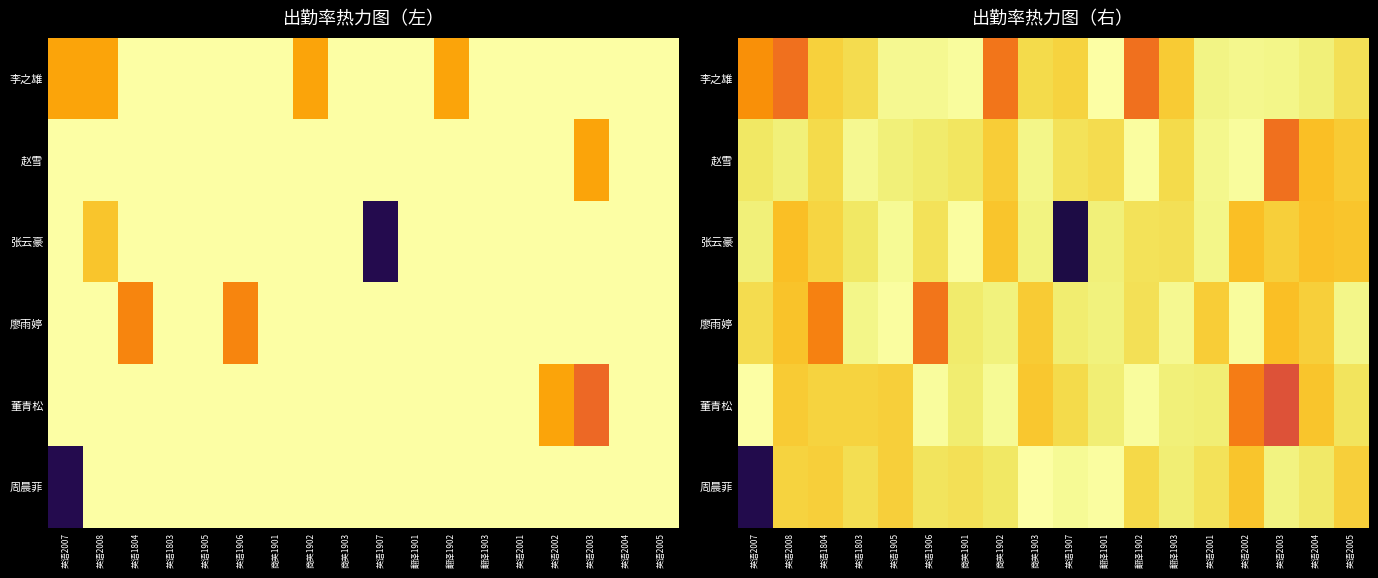

Where is 李之雄 nearest to the value 0?

翻译1902